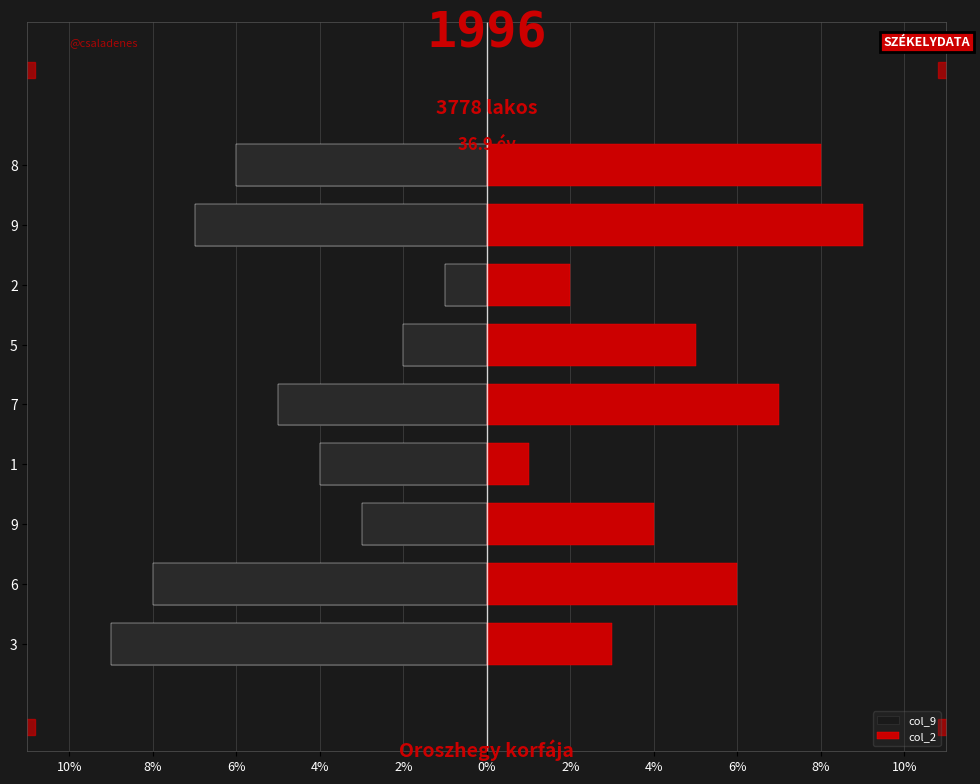

Is the value of col_9 at 2 greater than the value of col_2 at 5?

No